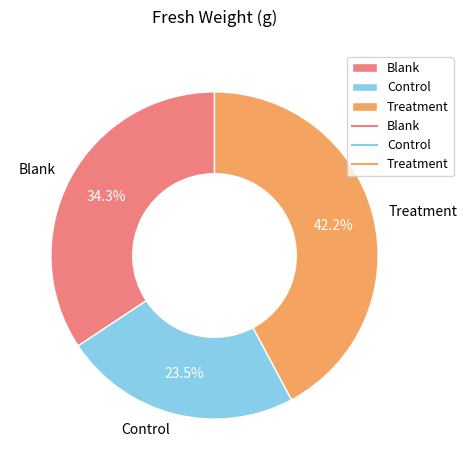

How much of the chart is everything except Treatment?

57.8%